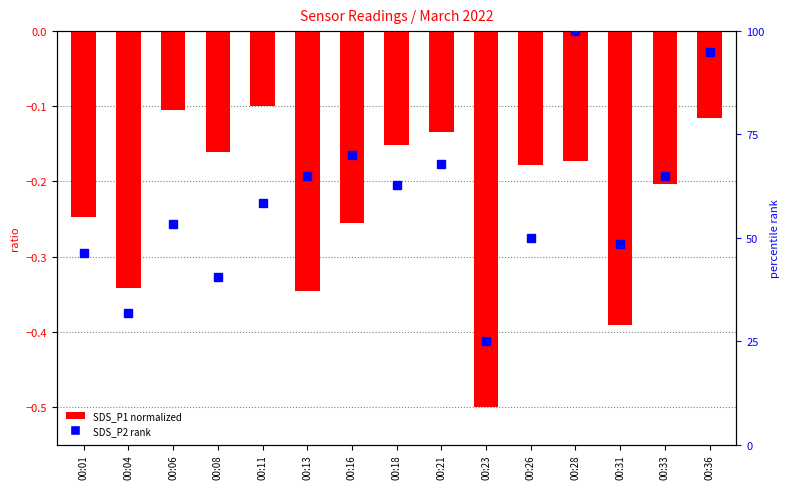

Does the chart contain stacked bars?

No